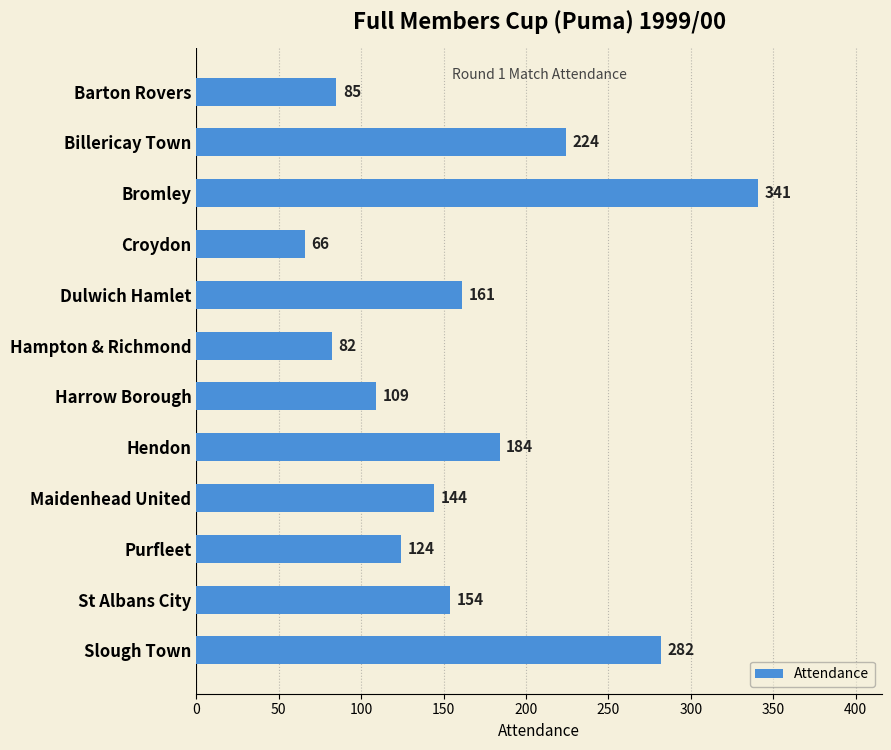

The value at Purfleet is 124. True or false?

True